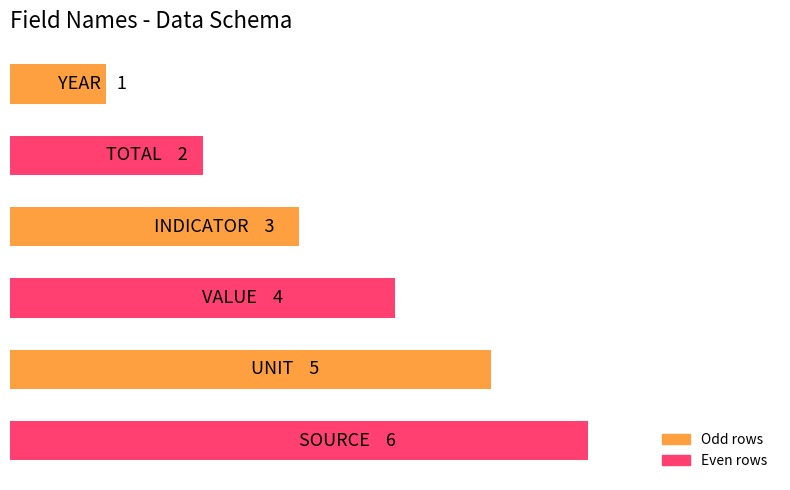

Are the bars horizontal?

Yes